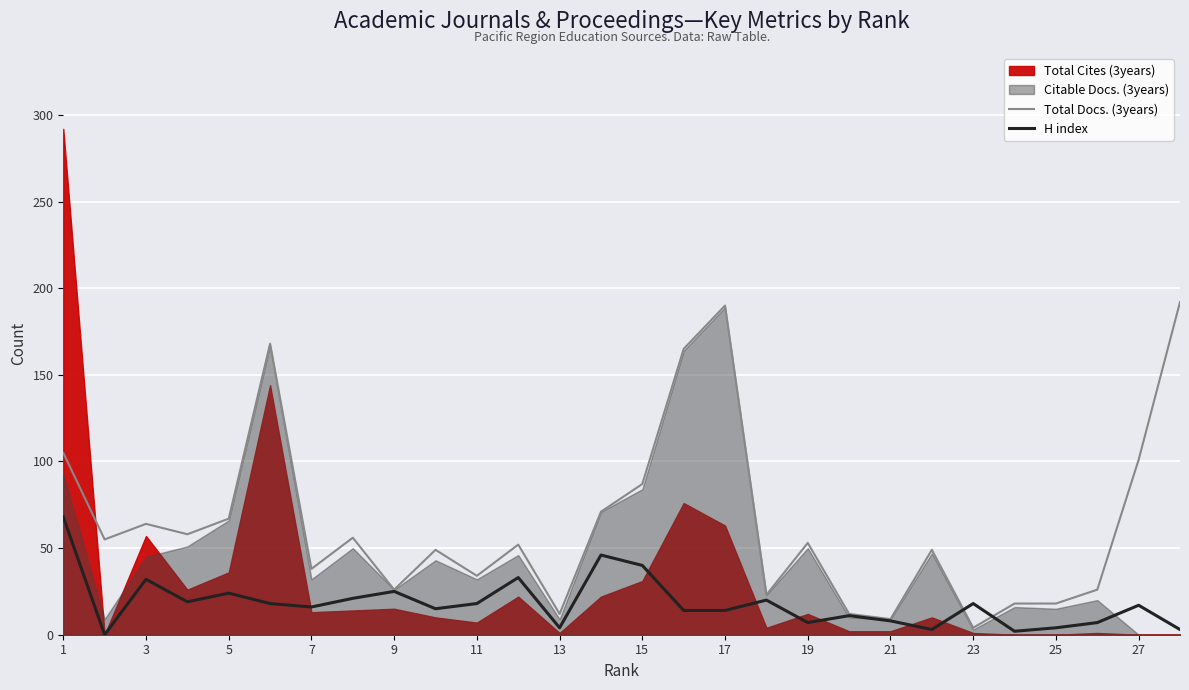

How many values in H index are above zero?

27